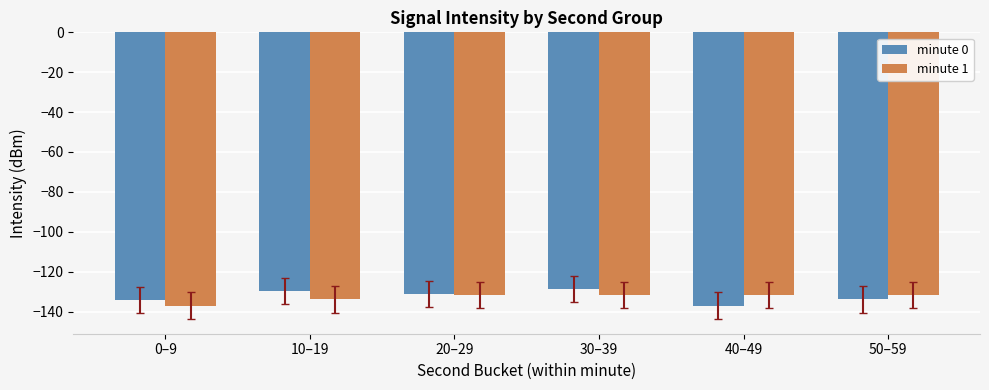

At how many categories does at least one series exceed -133?

5